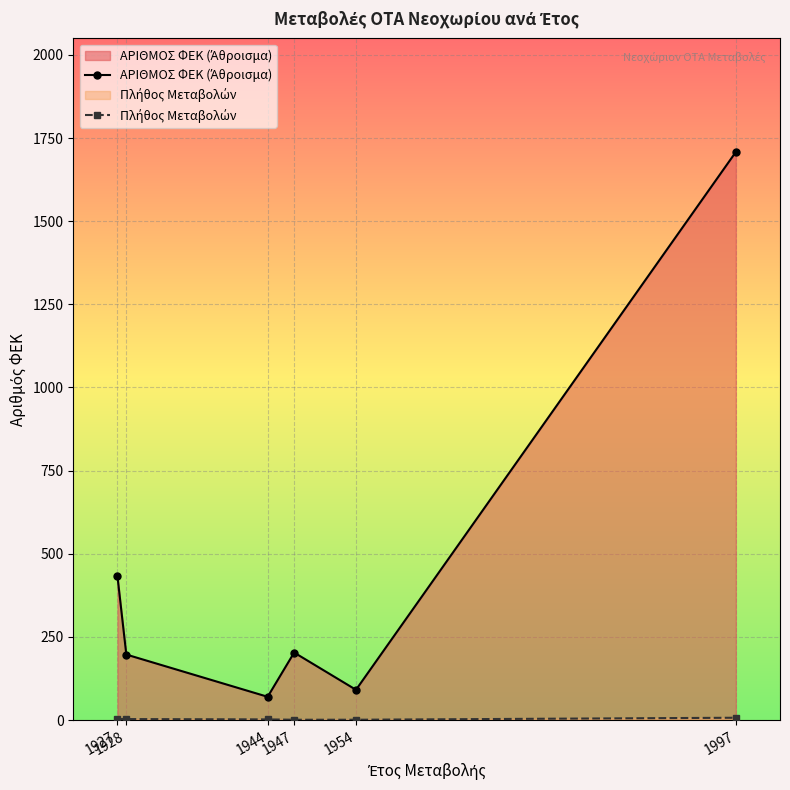

What is the value of the ΑΡΙΘΜΟΣ ΦΕΚ (Άθροισμα) point at the 4th from the left?

203